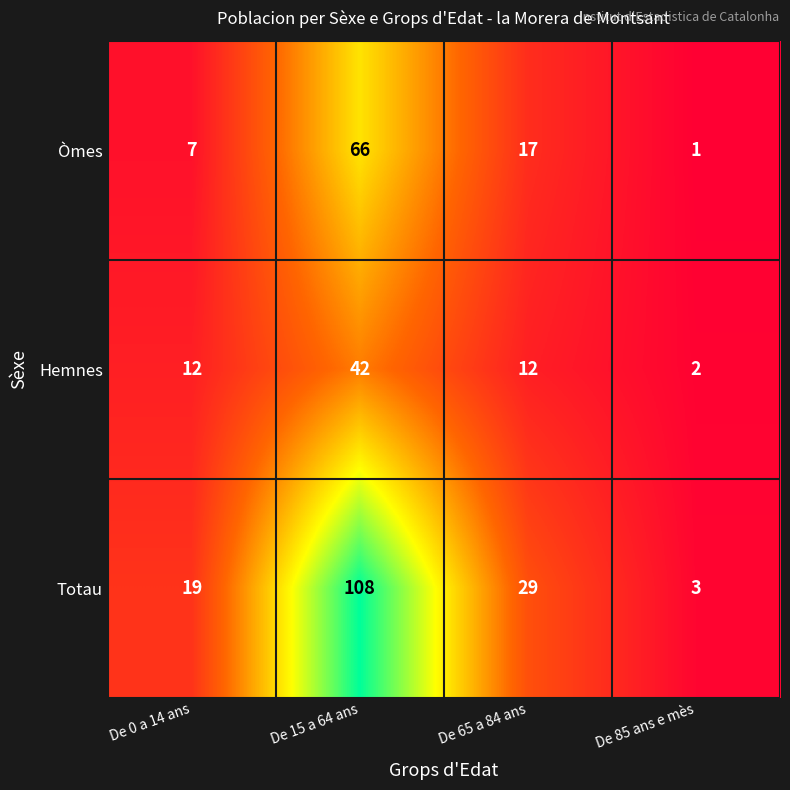

How many categories are shown in the chart?

4